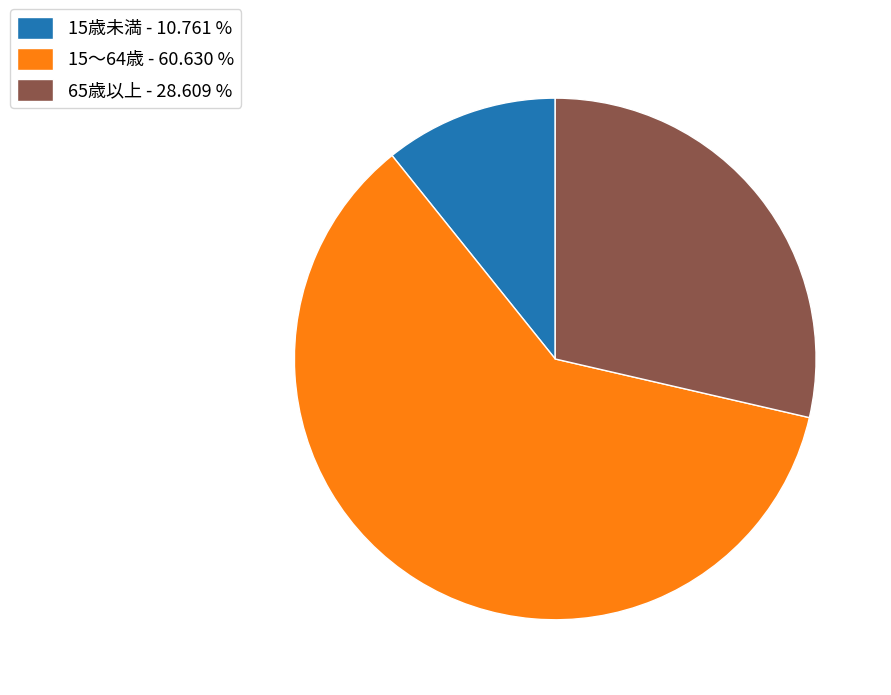

Rank the categories by value from lowest to highest.

15歳未満, 65歳以上, 15～64歳